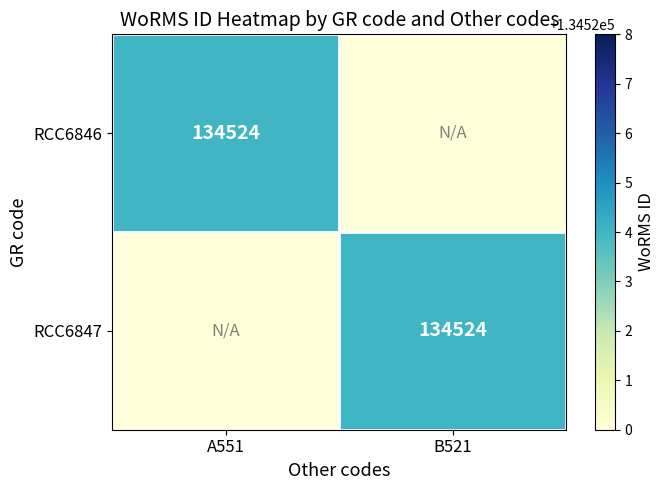

True or false: RCC6847 has a value of 134524 at B521.

True